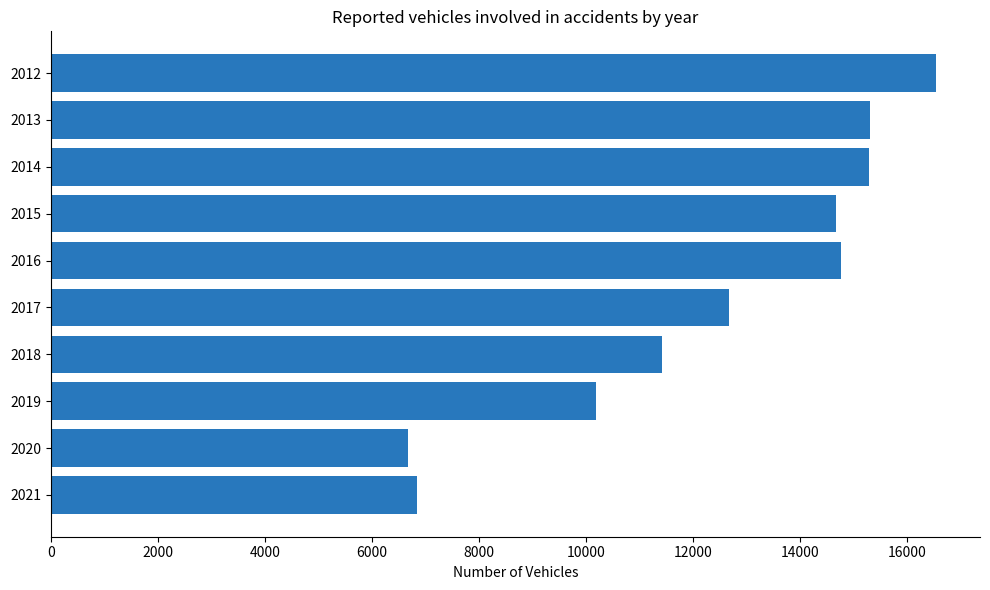

What is the difference between the maximum and minimum values?

9855